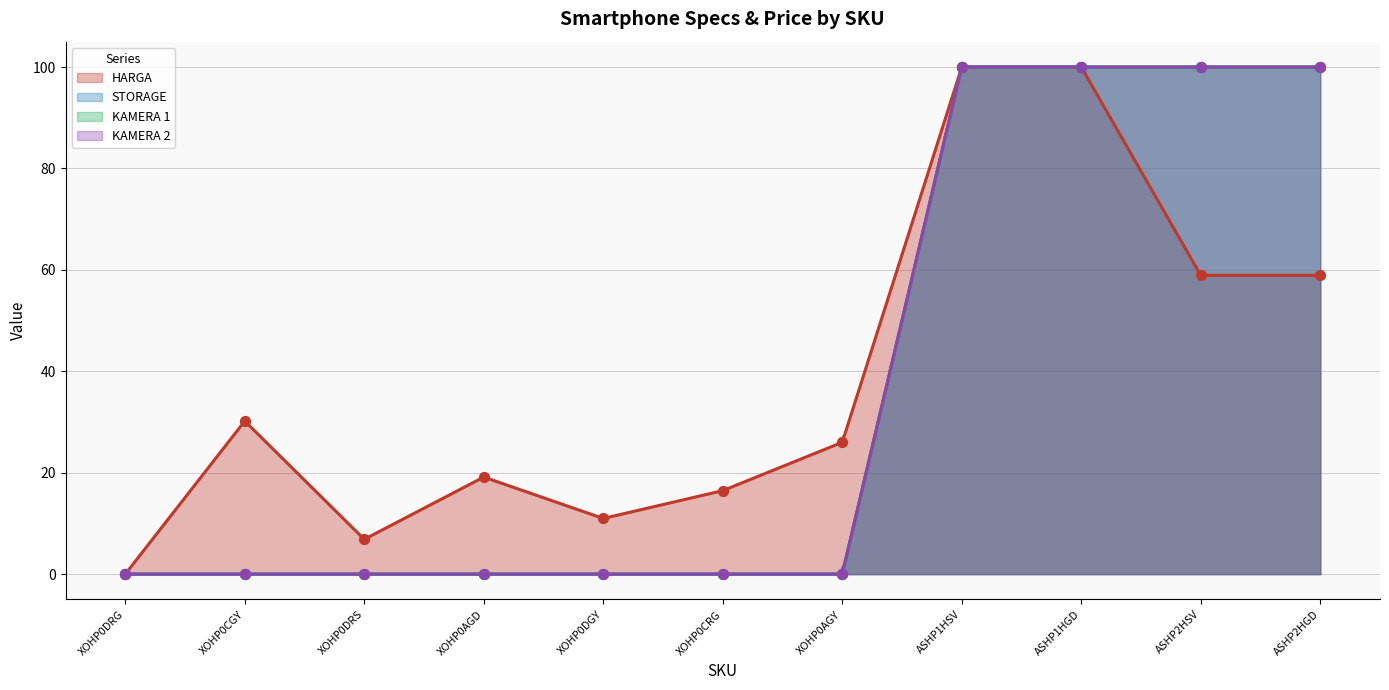

Which series contains the lowest Y value?

HARGA